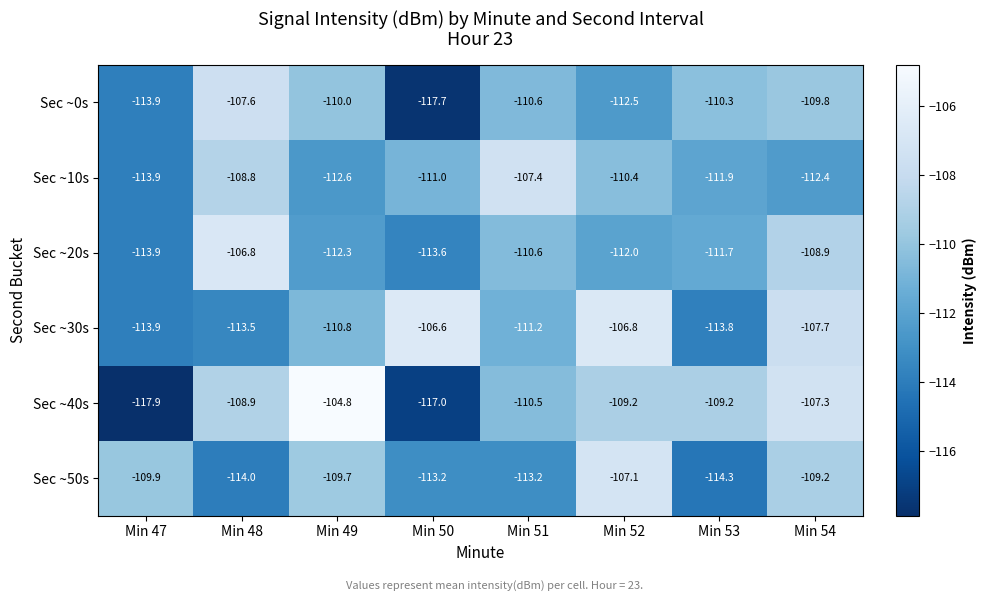

Is the value of Sec ~20s at Min 47 greater than the value of Sec ~10s at Min 54?

No